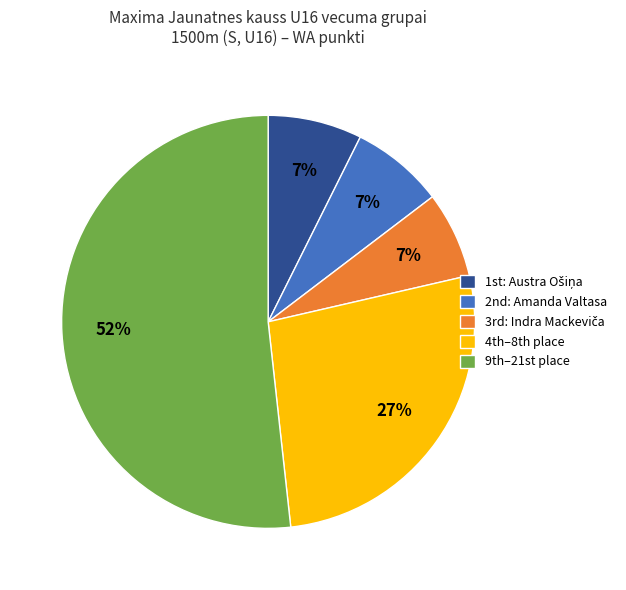

What is the largest slice in the pie chart?

9th–21st place